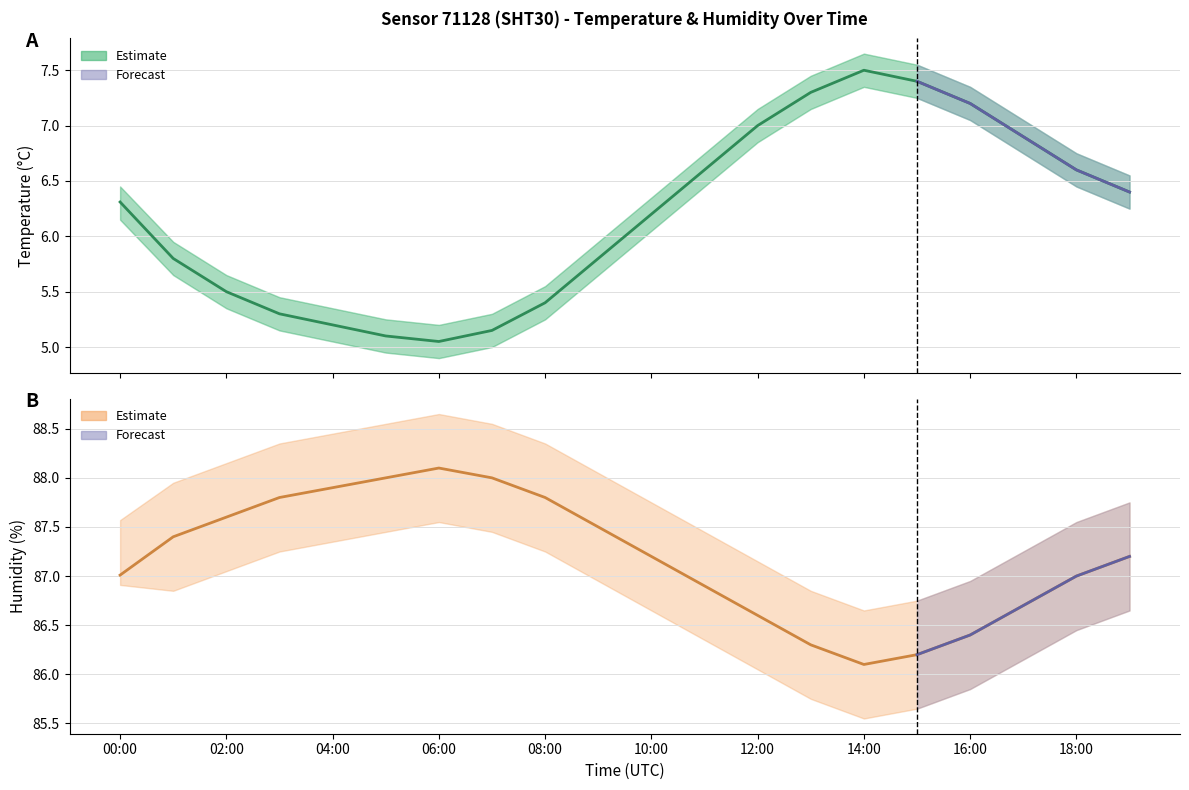

Is the value of humidity at 08:00 greater than the value of temperature at 06:00?

Yes